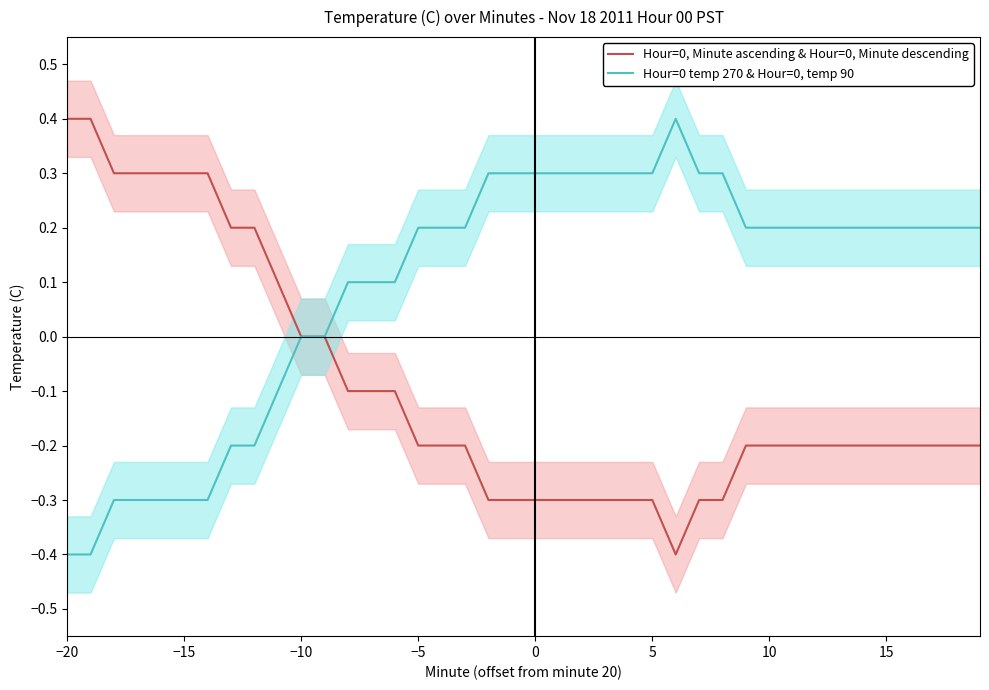

The Hour=0 temp 270 & Hour=0, temp 90 series shows -0.4 at −20. True or false?

True